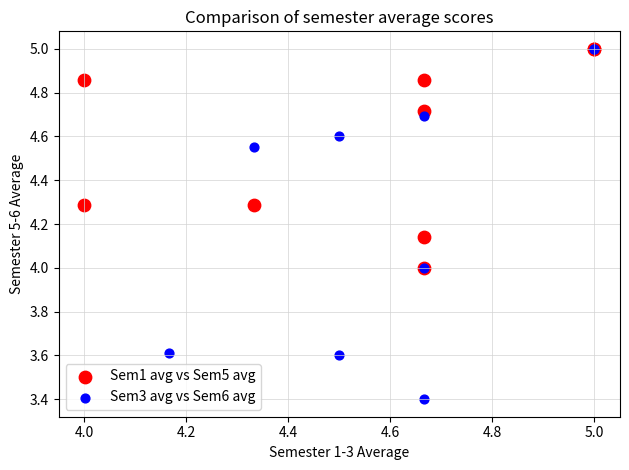

Which series has the widest spread of Y values?

Sem3 avg vs Sem6 avg